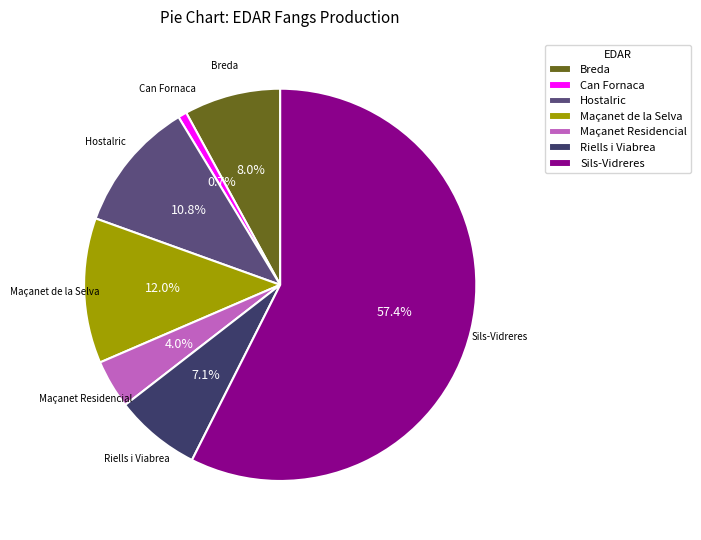

True or false: Breda accounts for 1% of the total.

False